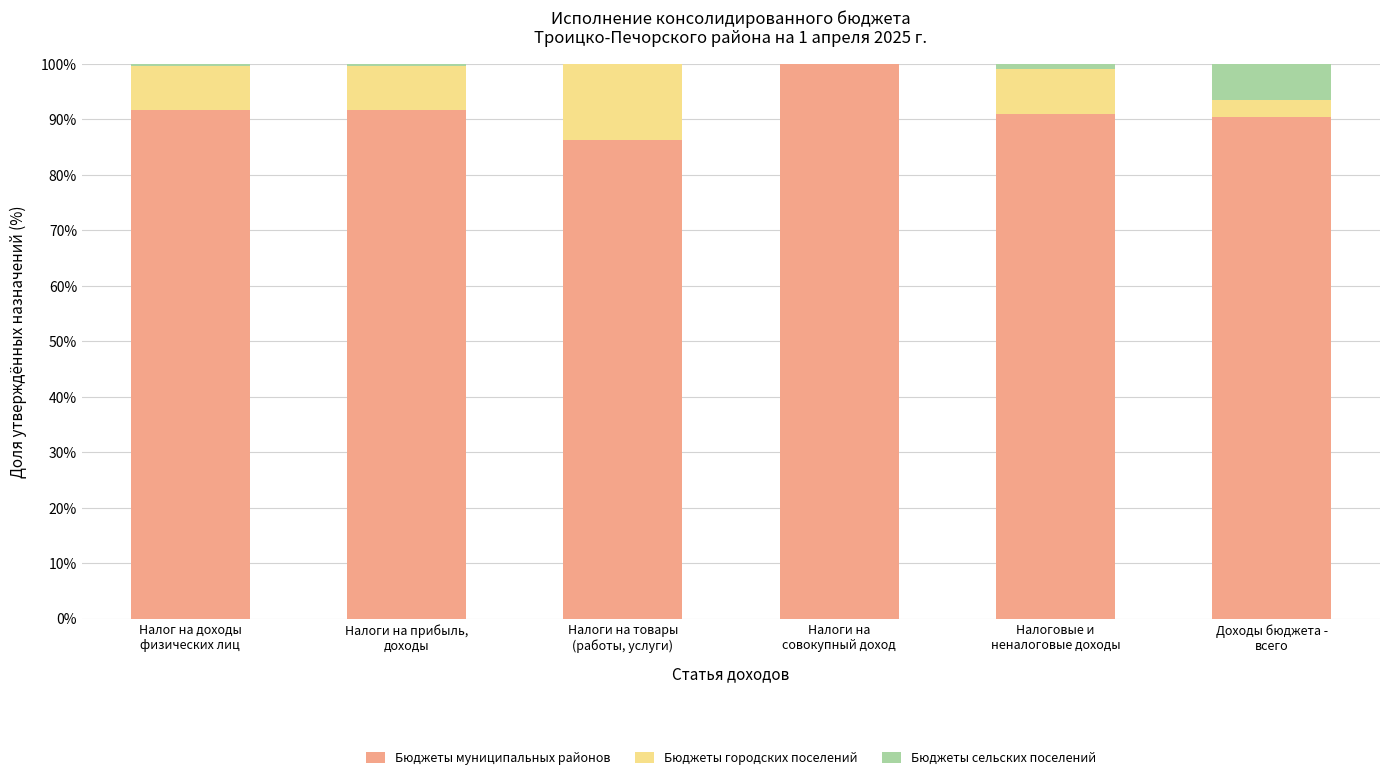

Are the bars grouped side by side (vs. stacked)?

No